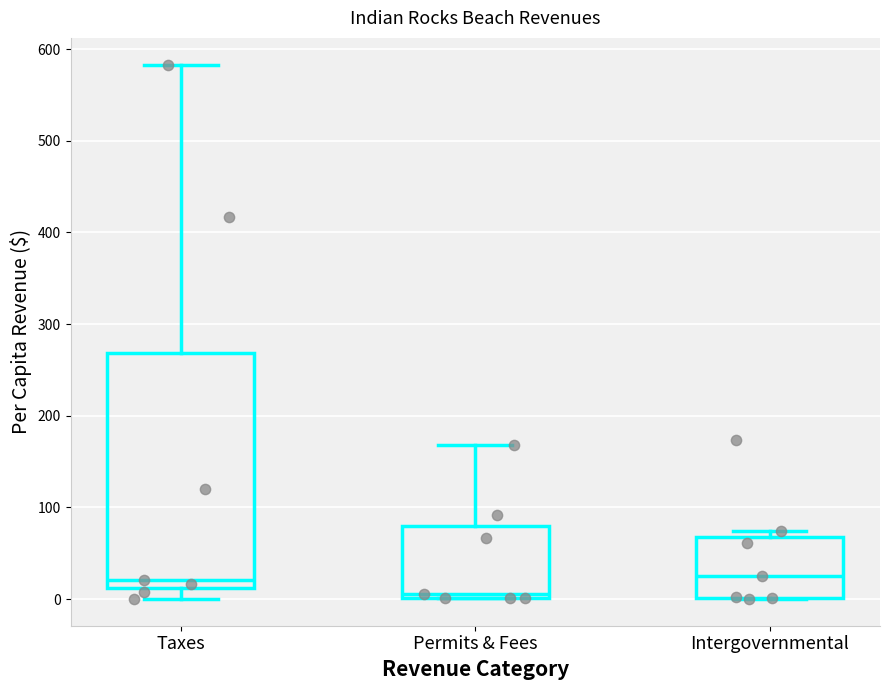

Comparing the boxes themselves (not the whiskers), which one is the tallest?

Taxes